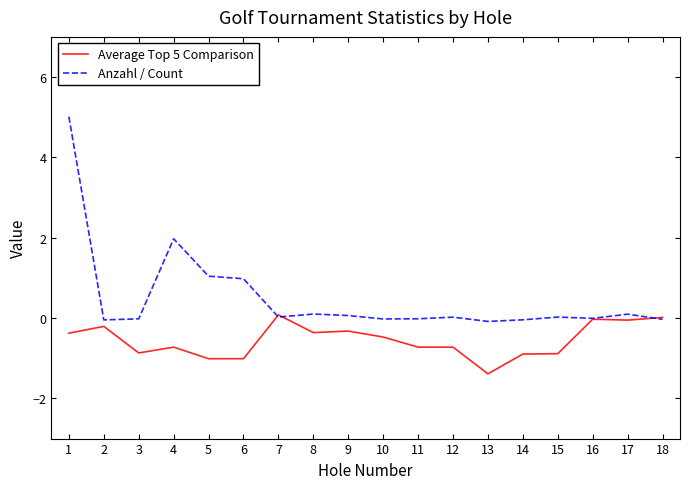

Where is the first local minimum for Average Top 5 Comparison?

3